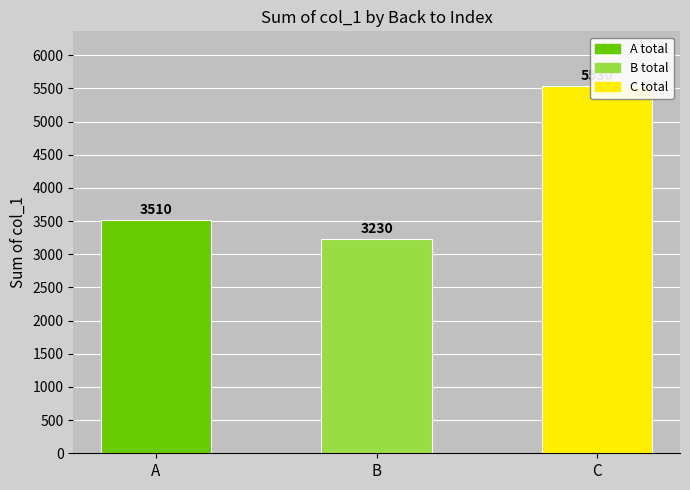

What is the approximate value at C?

5530